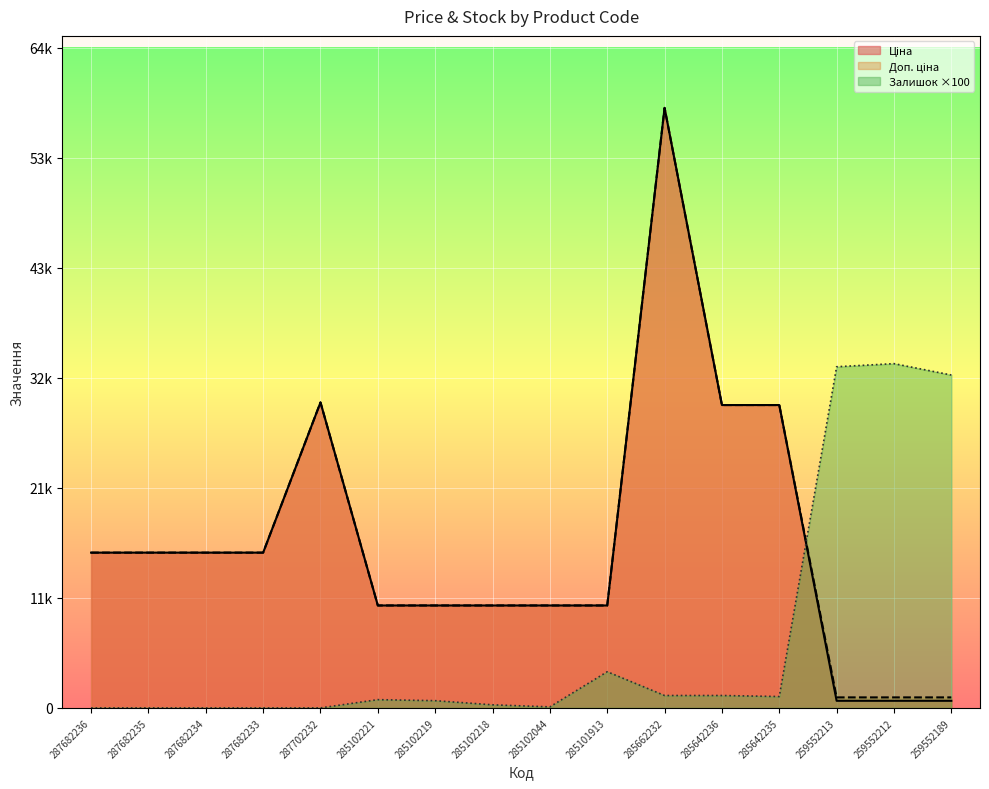

Reading left to right, what are all the values shown in this chart?

Ціна: 15019.2	15019.2	15019.2	15019.2	29548.9	9908.5	9908.5	9908.5	9908.5	9908.5	58037.0	29294.9	29294.9	689.1	689.1	689.1
Доп. ціна: 15019.2	15019.2	15019.2	15019.2	29548.9	9908.5	9908.5	9908.5	9908.5	9908.5	58037.0	29294.9	29294.9	1017.8	1017.8	1017.8
Залишок: 0.0	0.0	0.0	0.0	0.0	800.0	700.0	300.0	100.0	3500.0	1200.0	1200.0	1100.0	33000.0	33300.0	32200.0